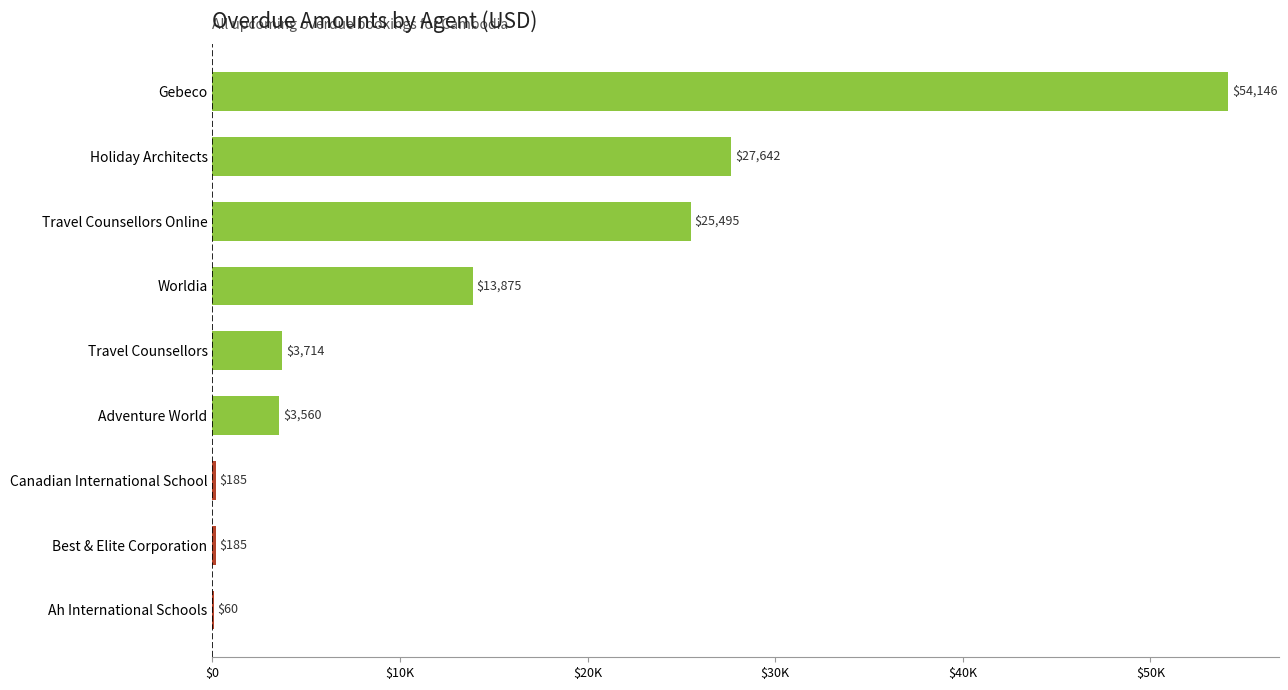

Are the bars horizontal?

Yes